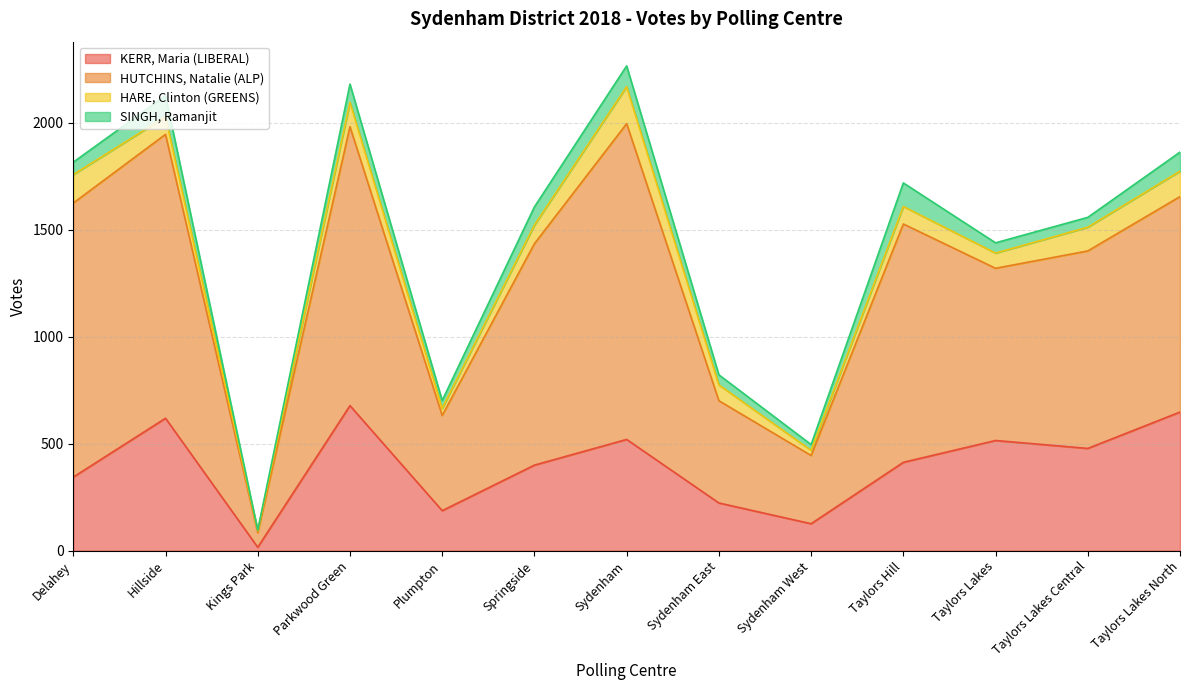

Is it true that KERR, Maria (LIBERAL) equals 26 at Kings Park?

False